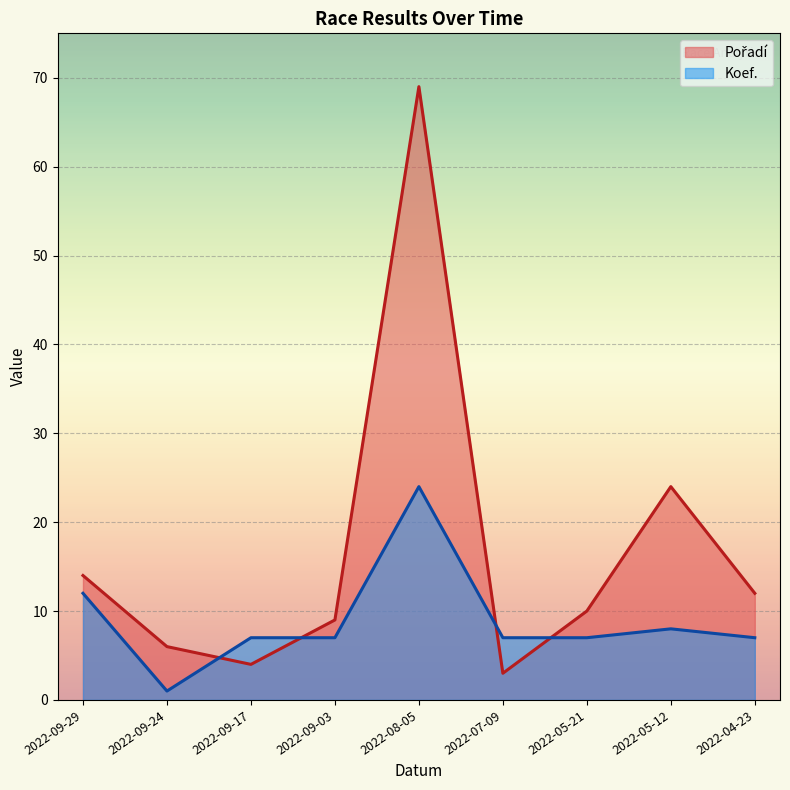

List the labels in order of Koef. value, largest first.

2022-08-05, 2022-09-29, 2022-05-12, 2022-09-17, 2022-09-03, 2022-07-09, 2022-05-21, 2022-04-23, 2022-09-24